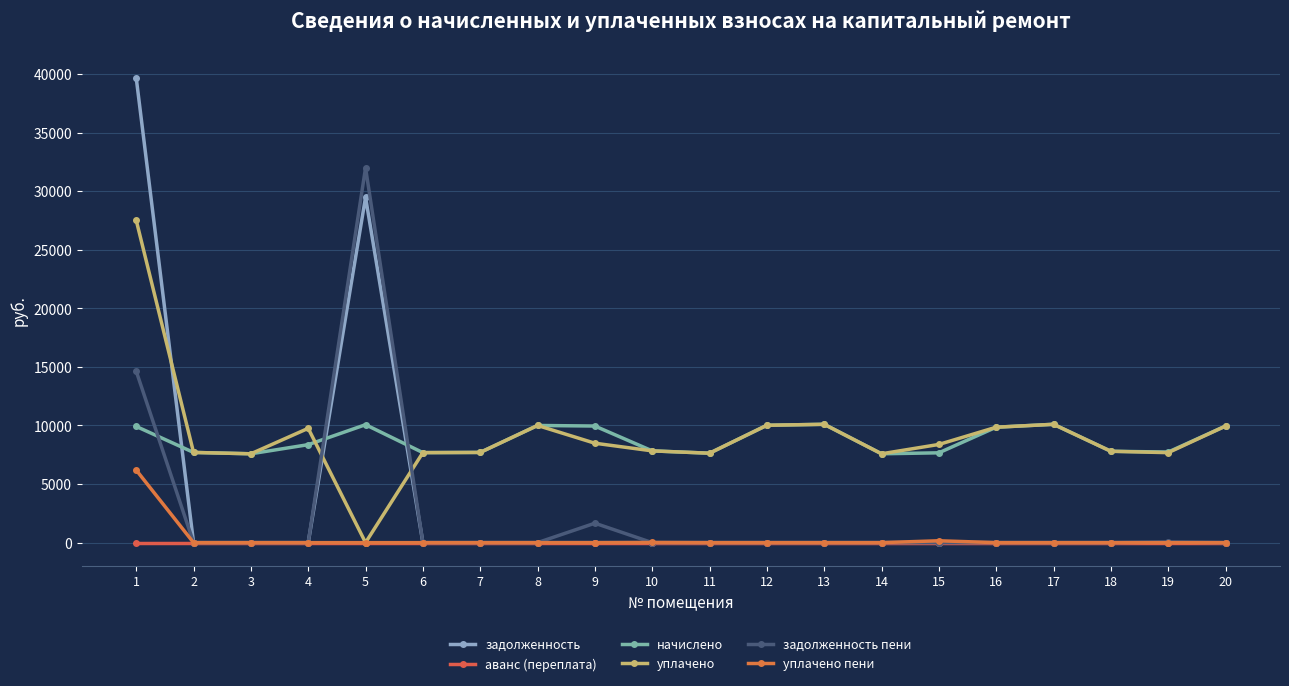

What is the difference between the maximum and minimum values in the уплачено пени series?

6192.9